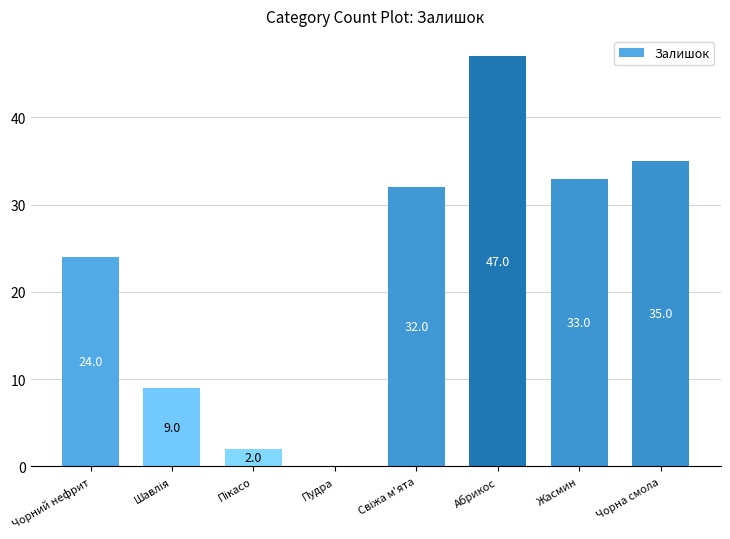

What is the sum of the values at Жасмин and Чорний нефрит?

57